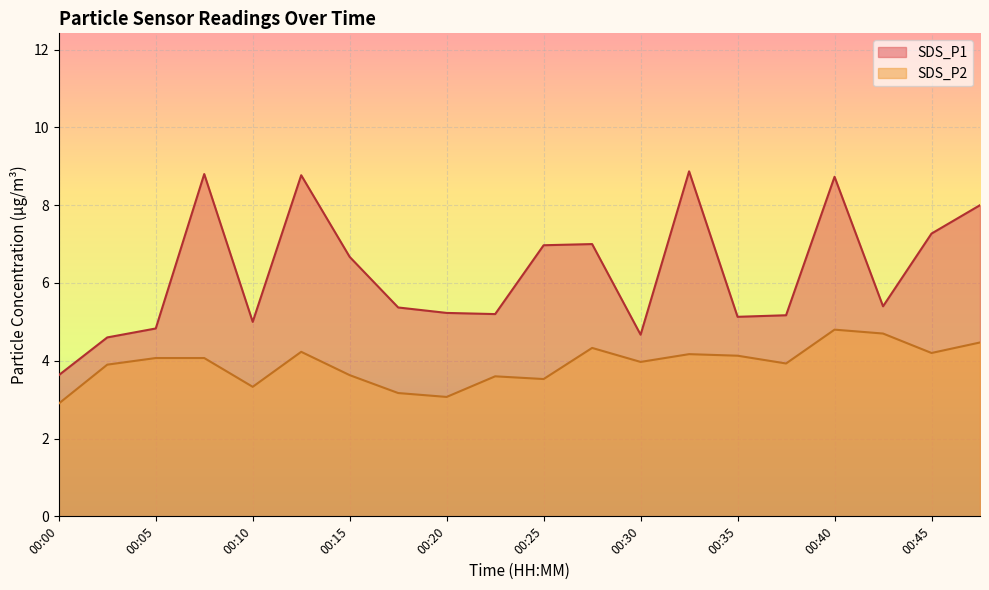

True or false: SDS_P1 and SDS_P2 intersect in this chart.

False